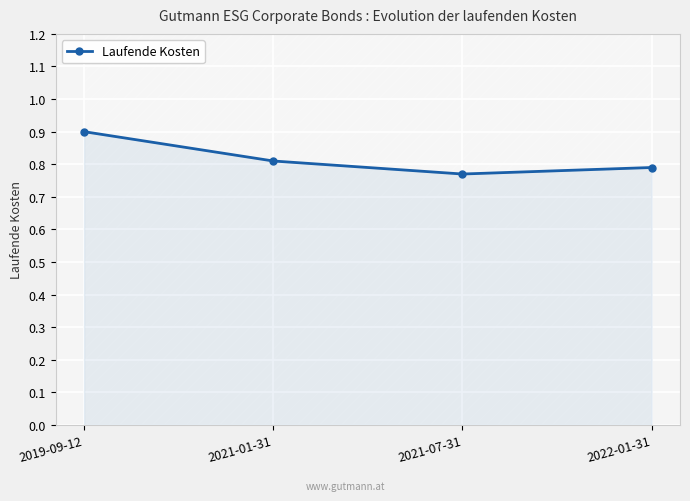

What is the difference between the maximum and minimum values?

0.1